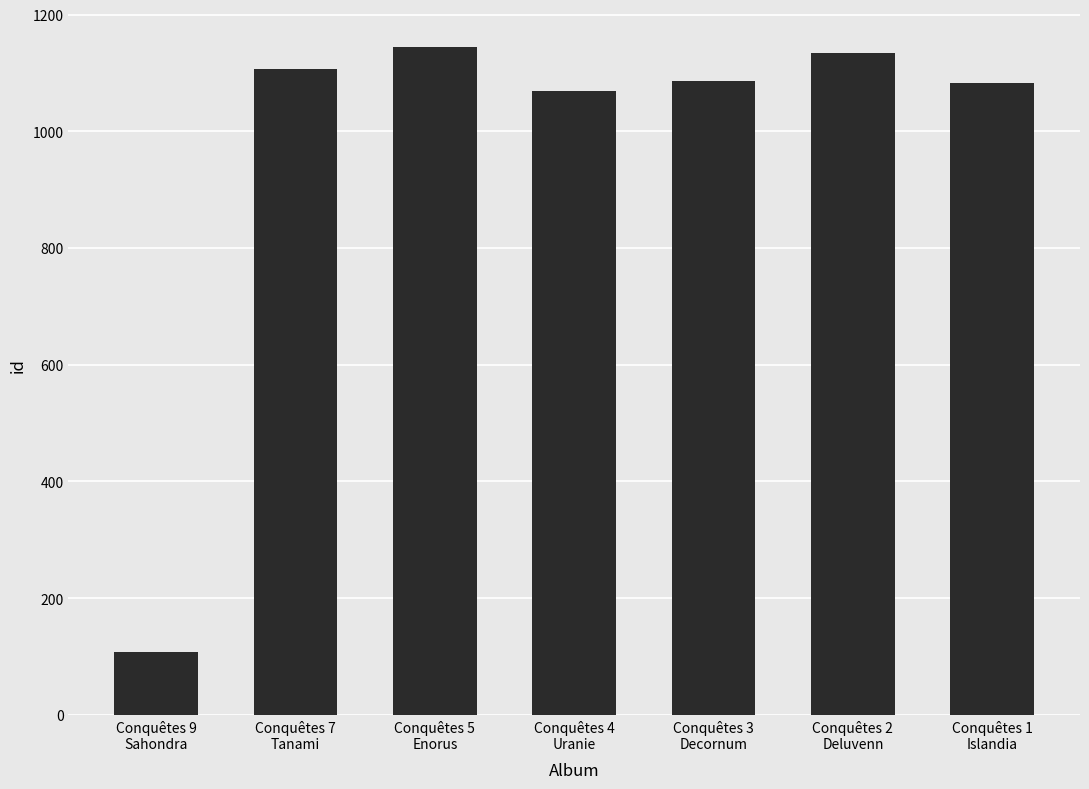

How many bars are there in total?

7